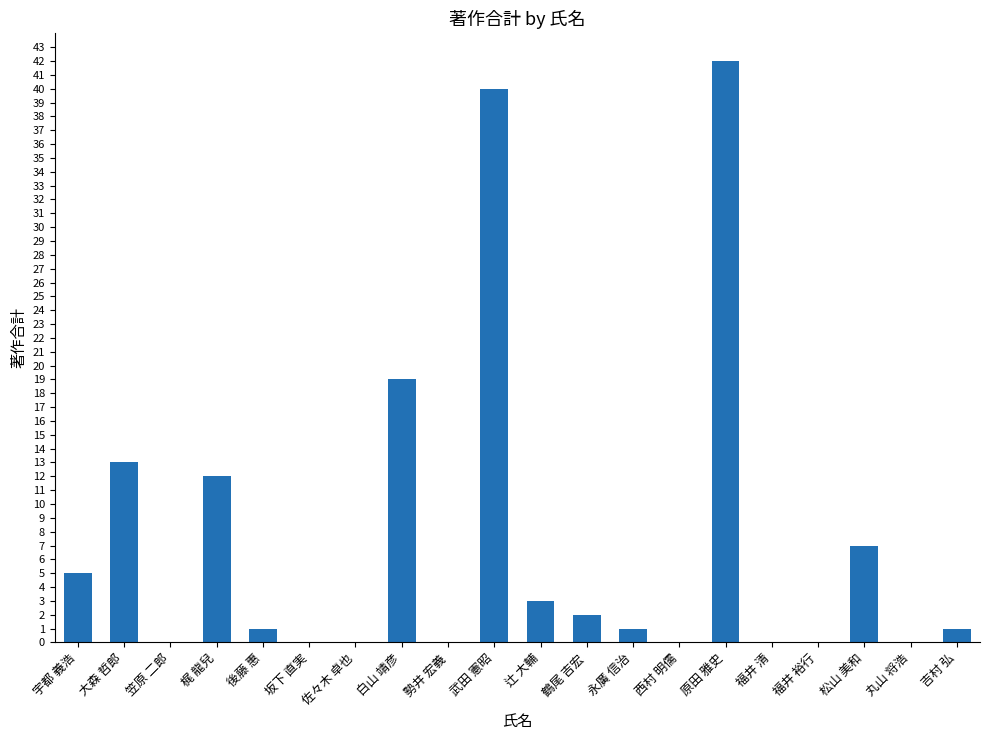

Reading left to right, list all the values displayed in this chart.

宇都 義浩=5	大森 哲郎=13	笠原 二郎=0	梶 龍兒=12	後藤 惠=1	坂下 直実=0	佐々木 卓也=0	白山 靖彦=19	勢井 宏義=0	武田 憲昭=40	辻 大輔=3	鶴尾 吉宏=2	永廣 信治=1	西村 明儒=0	原田 雅史=42	福井 清=0	福井 裕行=0	松山 美和=7	丸山 将浩=0	吉村 弘=1